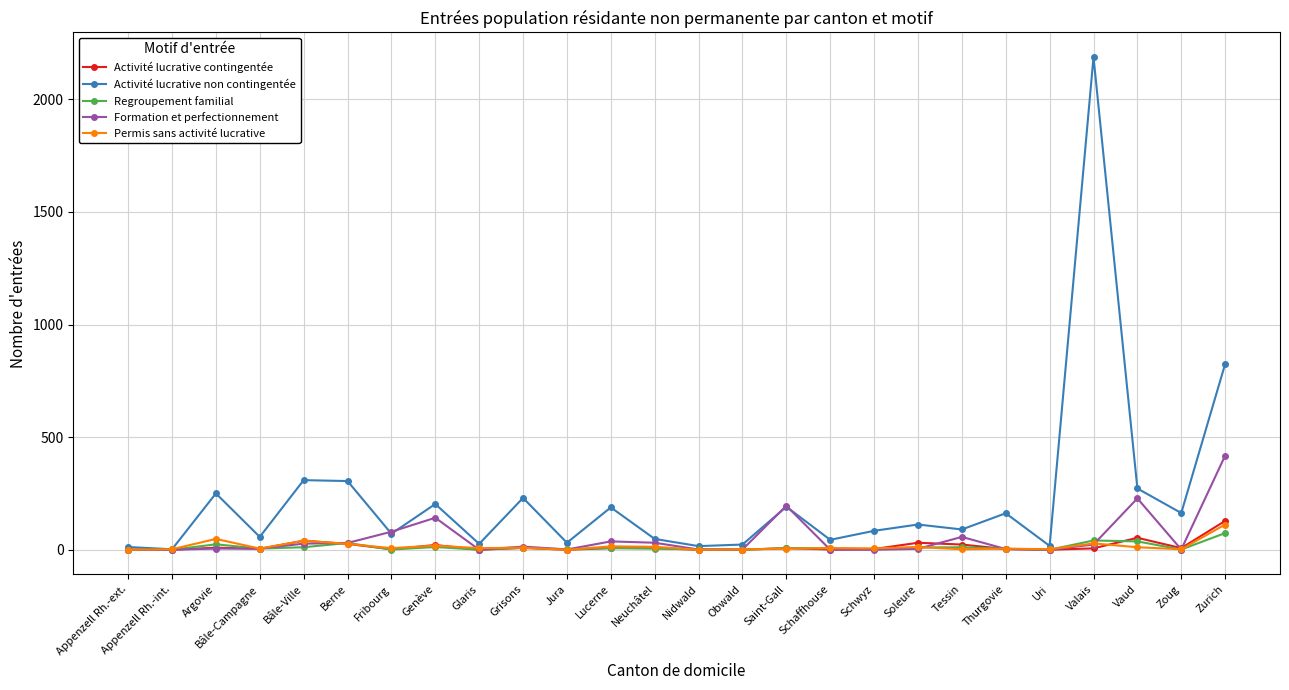

How many values in the Formation et perfectionnement series are below 5?

12